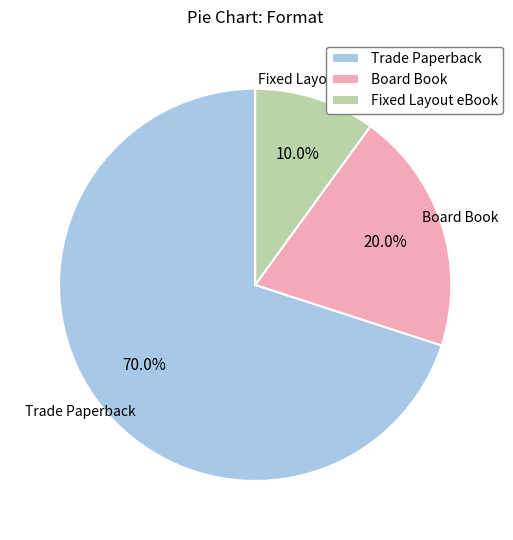

What portion of the pie excludes Trade Paperback?

30.0%